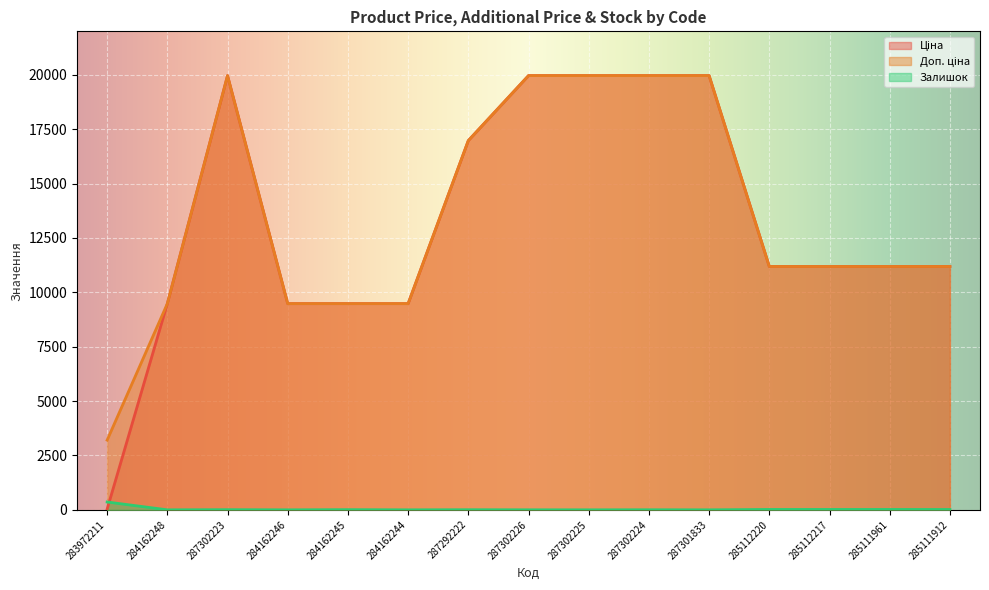

Where do Залишок and Ціна first cross each other?

283972211 and 284162248